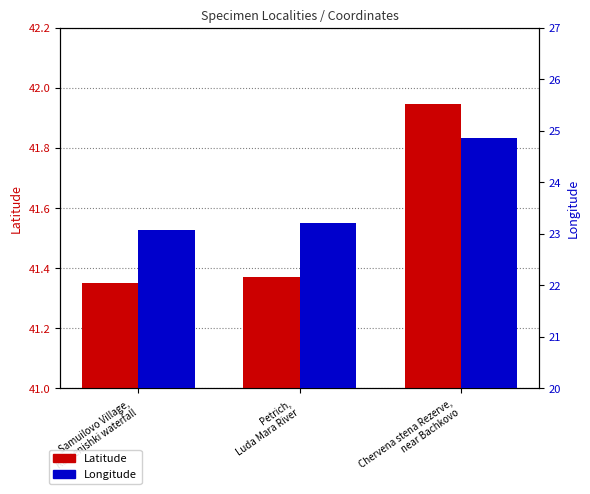

Reading left to right, what are all the values shown in this chart?

Latitude: 41.4	41.4	41.9
Longitude: 23.1	23.2	24.9